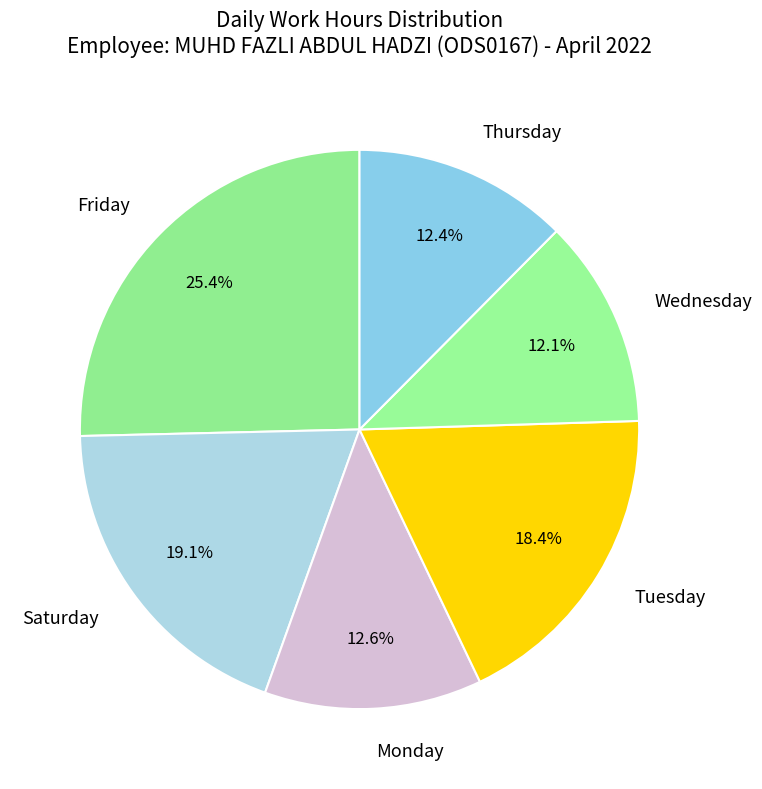

What percentage is NOT represented by Wednesday?

87.9%